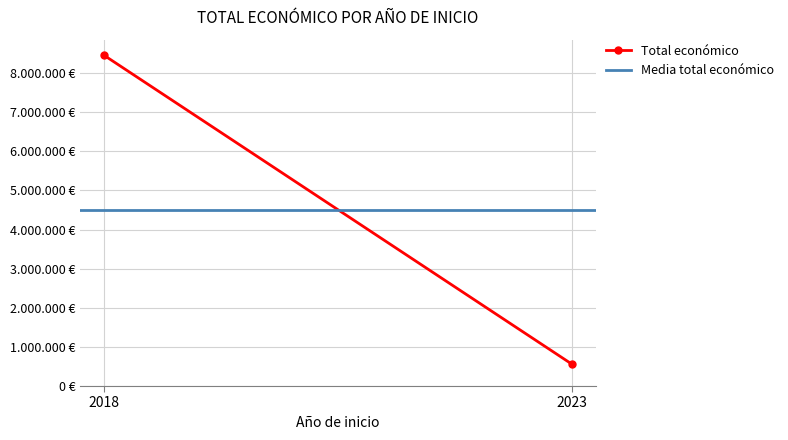

Reading left to right, list all the values displayed in this chart.

Total económico: 8457341.0	551196.0
Media total económico: 4504268.5	4504268.5